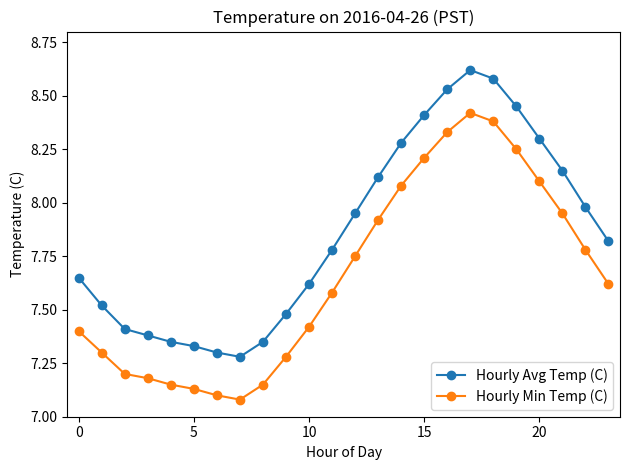

Which series has the largest total across all categories?

Hourly Avg Temp (C)